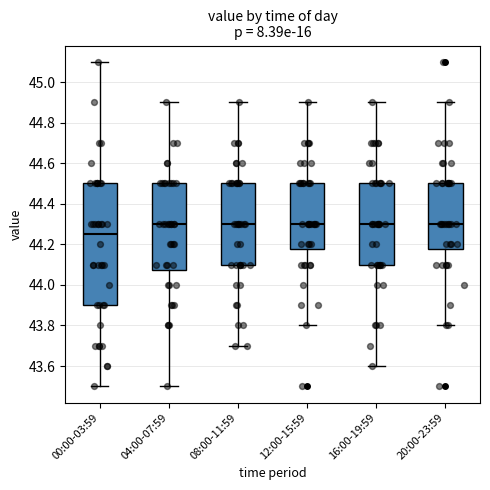

Reading left to right, transcribe this box plot: for each box, give where its median line is, the range the box spans, and where its two whiskers end, as read against the y-axis. The values are not printed on the chart, so give them approximately, as read against the axis.

00:00-03:59: median 44.26, box 43.90 to 44.50, whiskers 43.50 to 45.10
04:00-07:59: median 44.30, box 44.08 to 44.50, whiskers 43.50 to 44.90
08:00-11:59: median 44.30, box 44.10 to 44.50, whiskers 43.70 to 44.90
12:00-15:59: median 44.30, box 44.18 to 44.50, whiskers 43.80 to 44.90
16:00-19:59: median 44.30, box 44.10 to 44.50, whiskers 43.60 to 44.90
20:00-23:59: median 44.30, box 44.18 to 44.50, whiskers 43.80 to 44.90